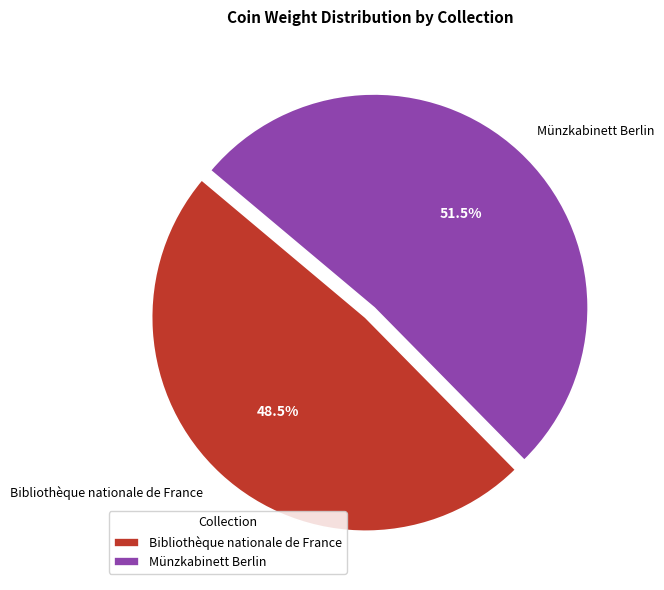

Which slice is the smallest?

Bibliothèque nationale de France